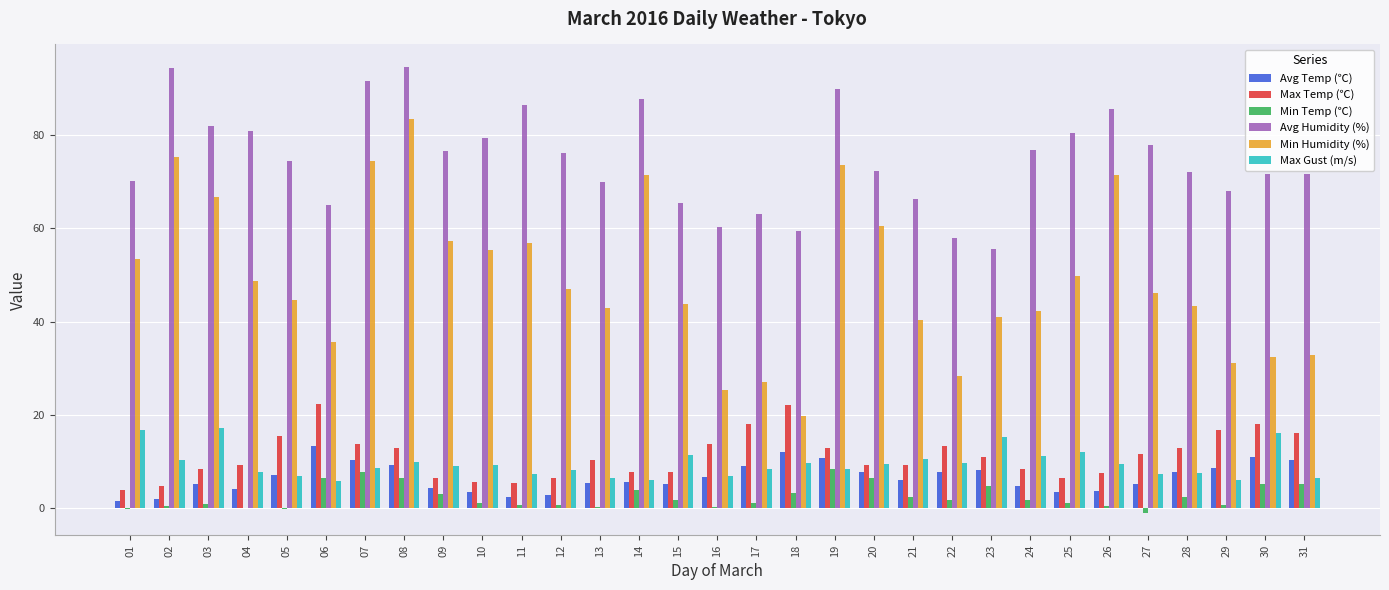

The value of Avg Humidity (%) at 31 is 16.3. True or false?

False